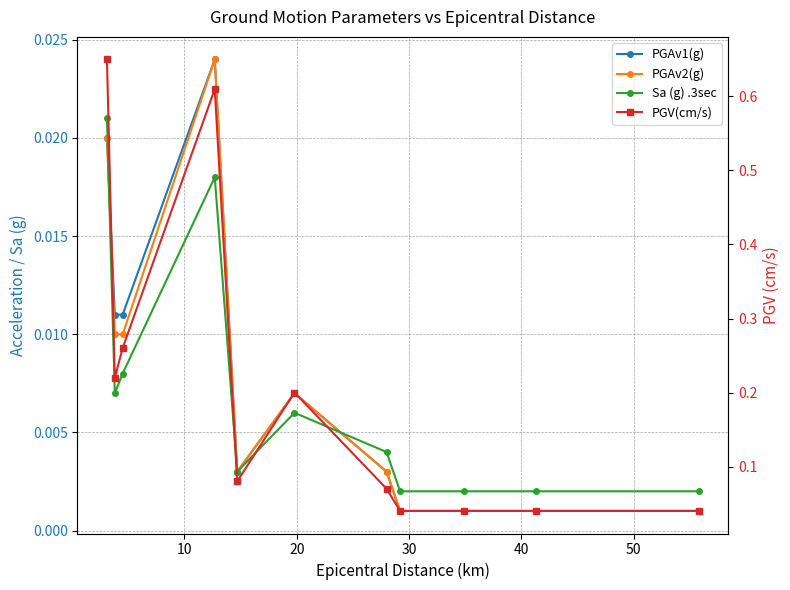

Which series has the largest range (max minus min)?

PGV(cm/s)